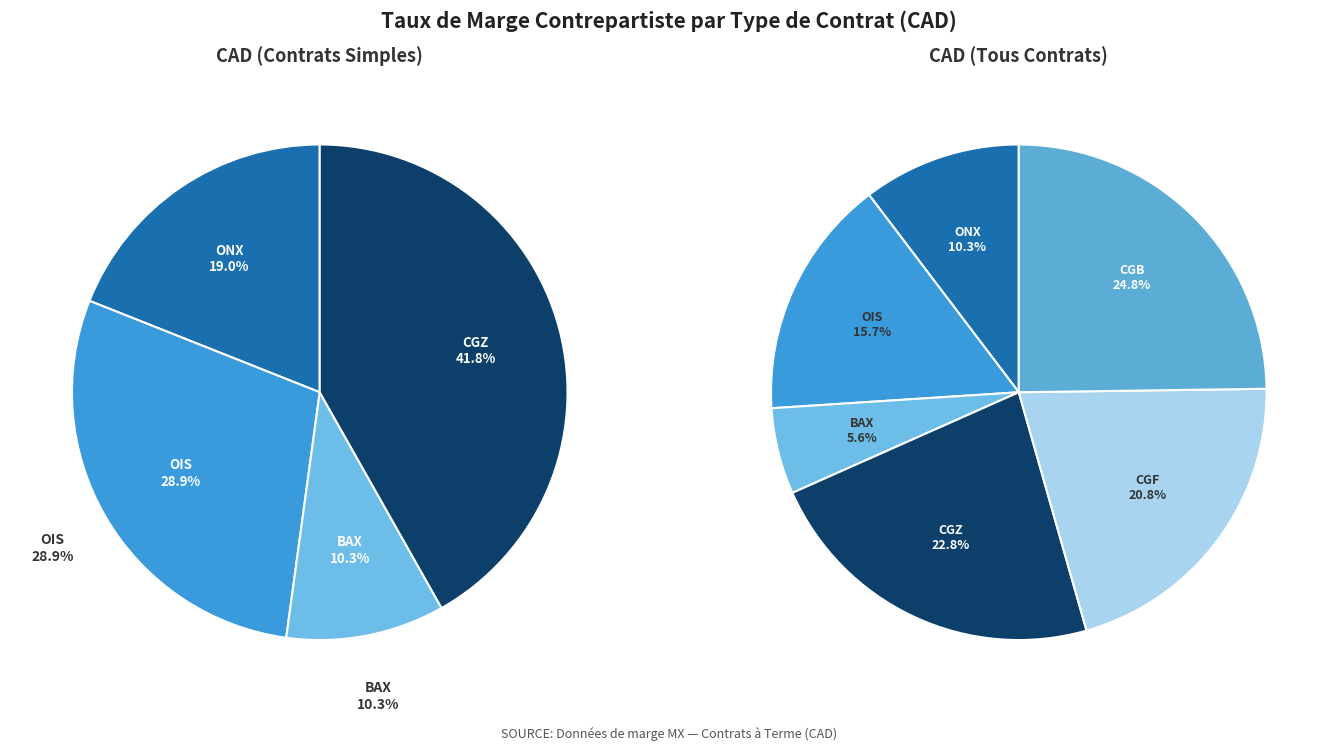

How many segments does this pie chart have?

6